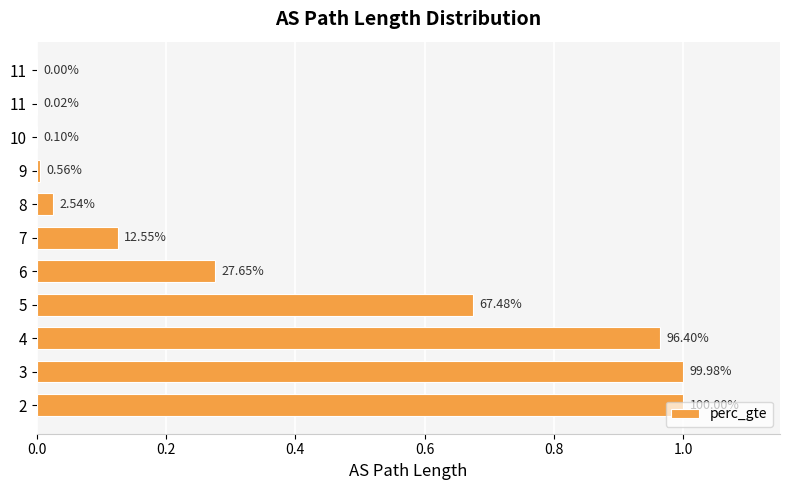

What is the maximum value shown in the chart?

1.0